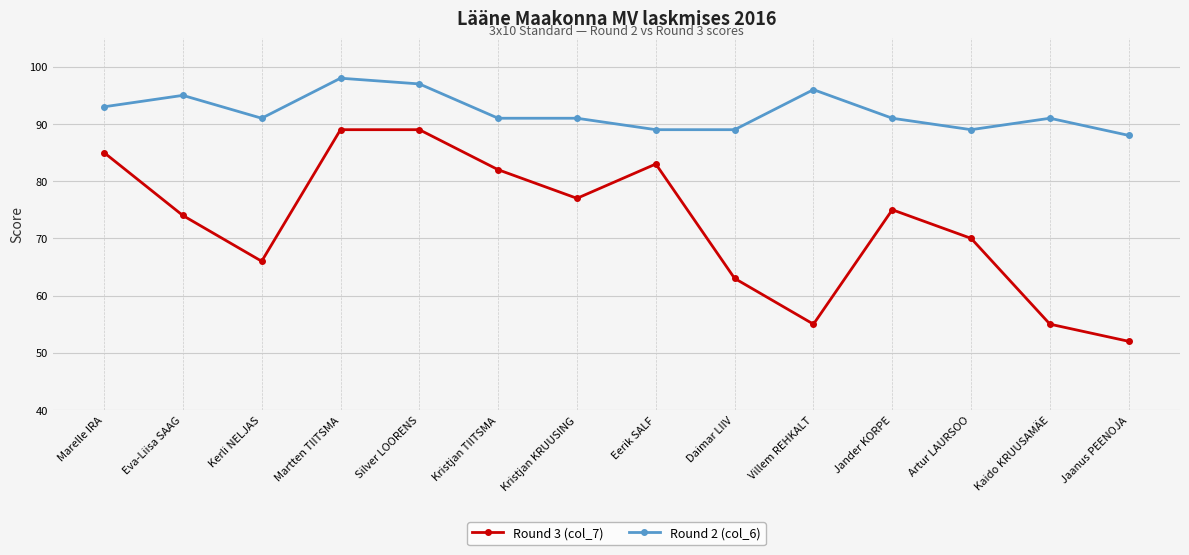

List the series in order of their peak value, lowest first.

Round 3 (col_7), Round 2 (col_6)